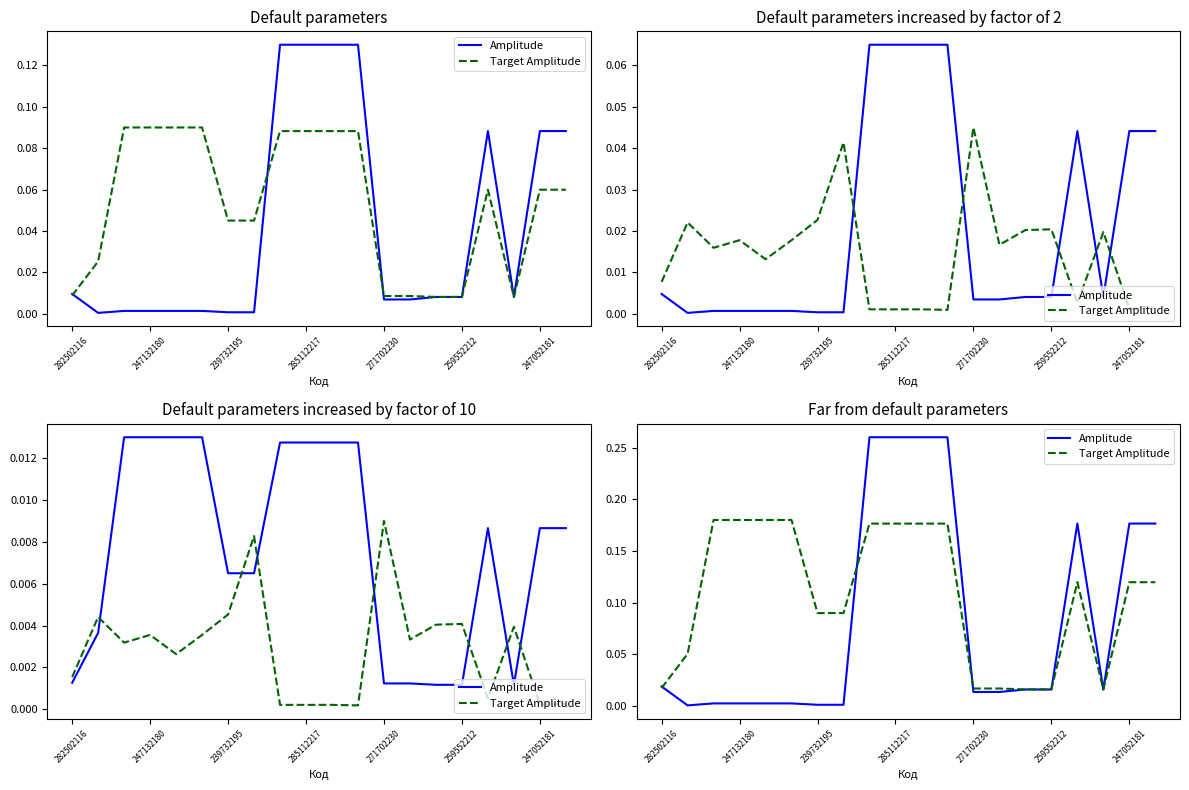

How many intersections are there between Target Amplitude and Amplitude?

6